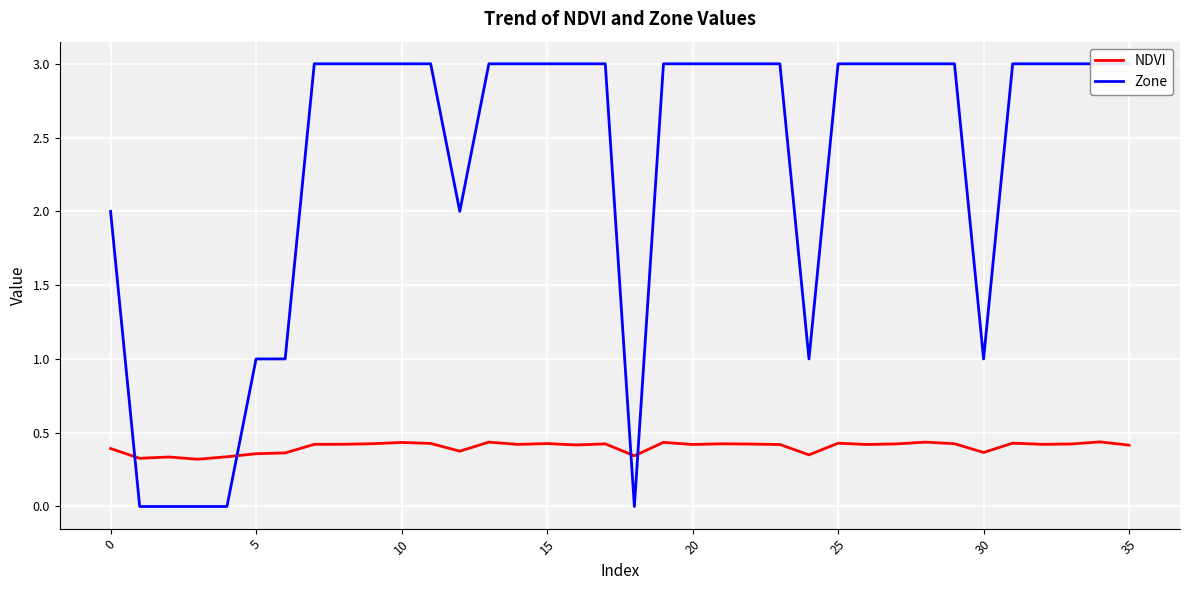

What is the difference between the maximum and second lowest values in the NDVI series?

0.1